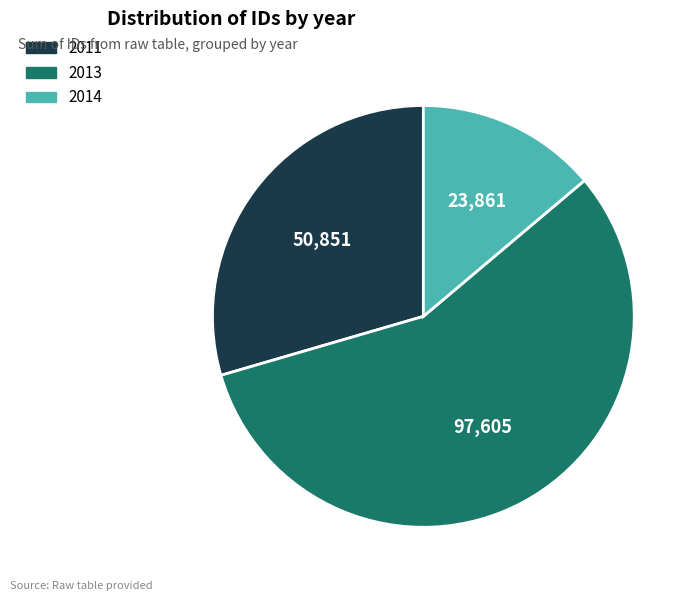

Is there any slice that represents more than half of the pie?

Yes